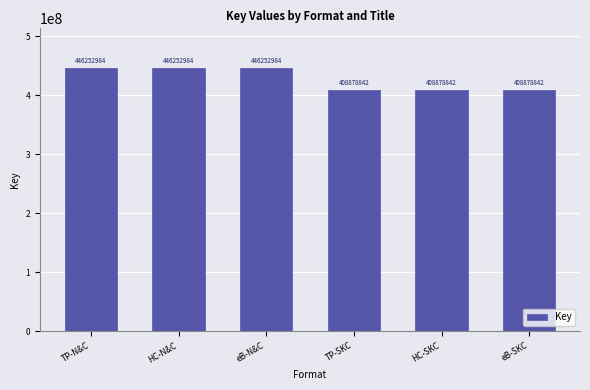

What is the change in value from eB-N&C to eB-SKC?

-37374142